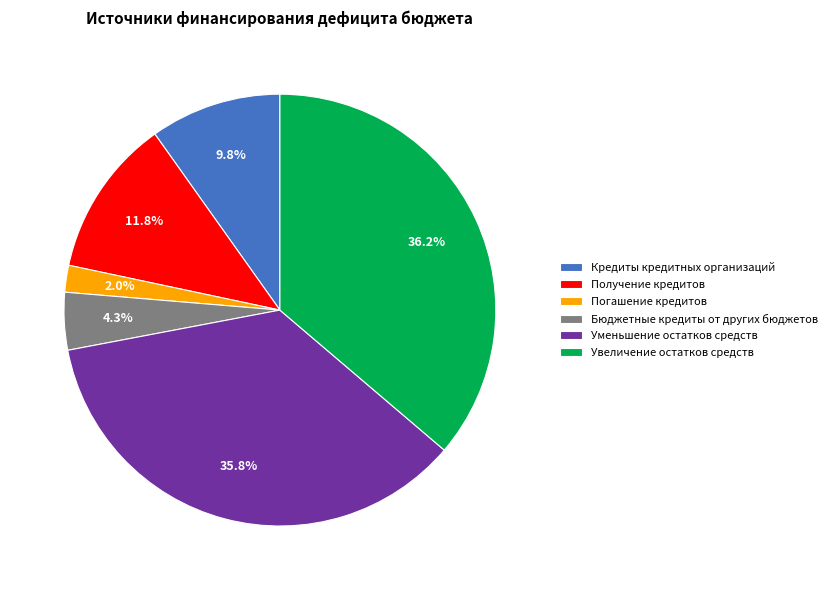

What is the ratio of the value at Кредиты кредитных организаций to the value at Погашение кредитов?

4.9